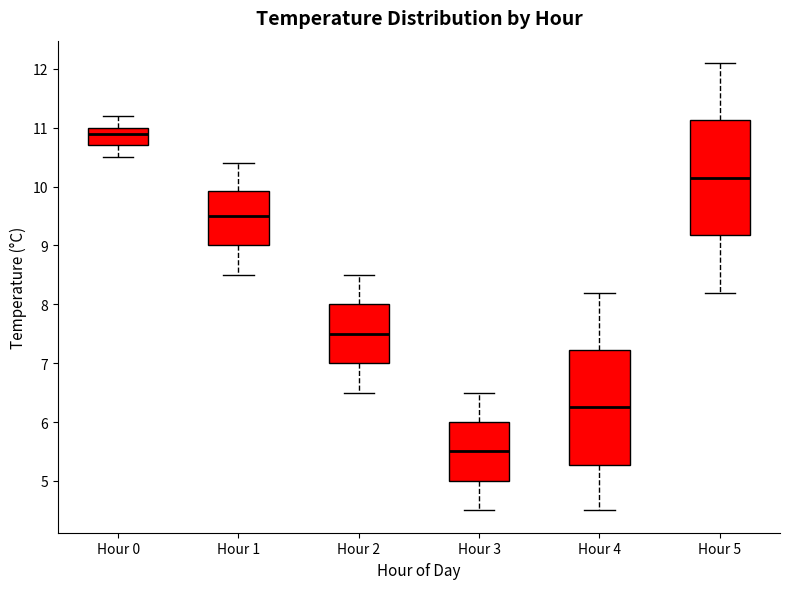

Which box's median line is the highest?

Hour 0